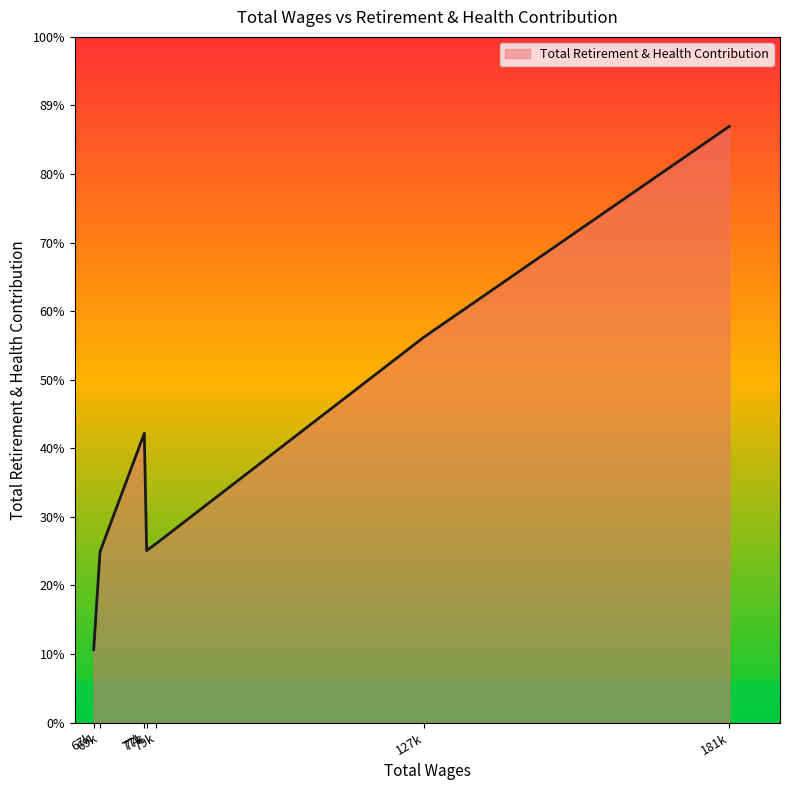

List the labels in order of value, smallest first.

67927.0, 69063.0, 77427.0, 79189.0, 77007.0, 127214.0, 181981.0